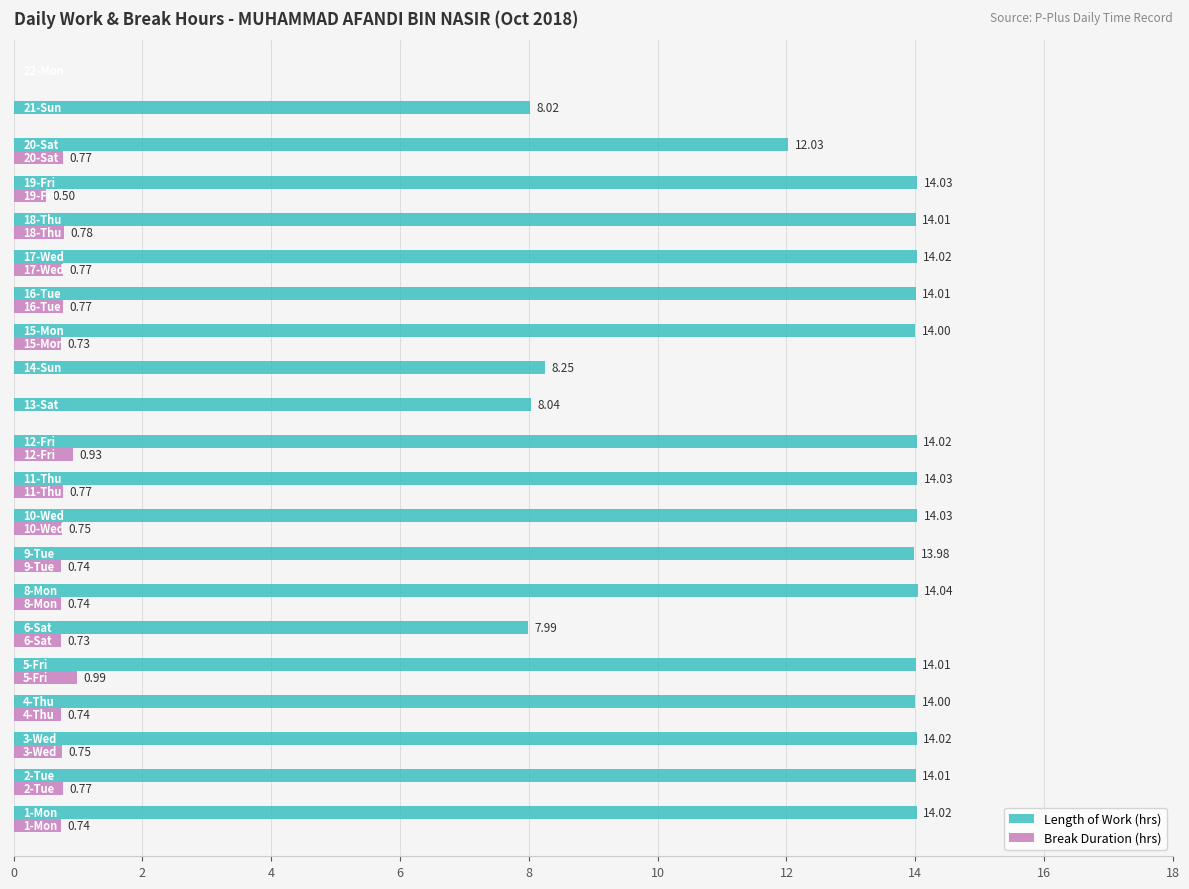

Which series has the largest total across all categories?

Length of Work (hrs)